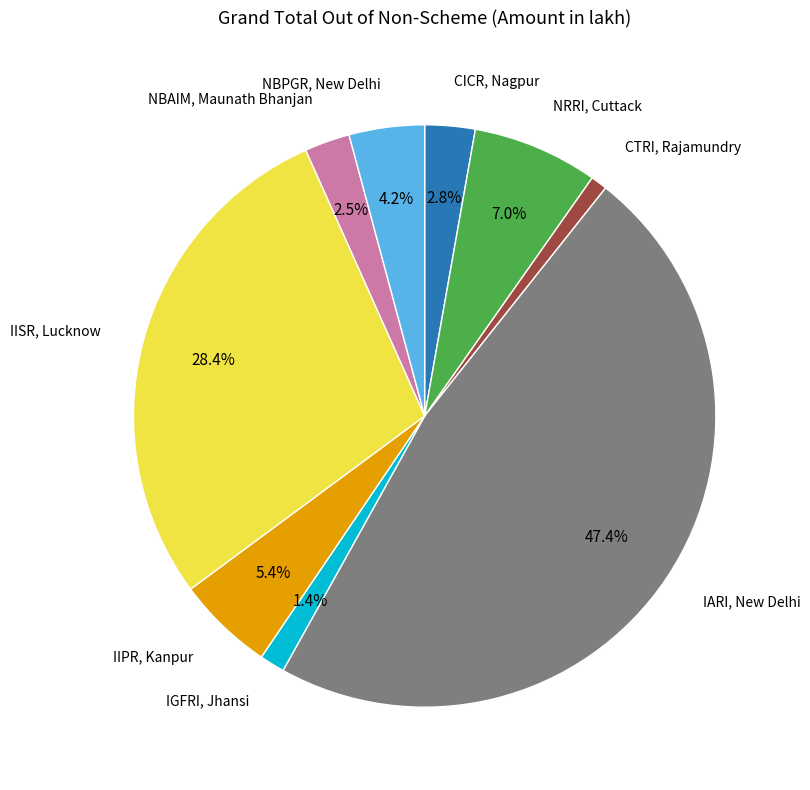

Rank the categories by value from highest to lowest.

IARI, New Delhi, IISR, Lucknow, NRRI, Cuttack, IIPR, Kanpur, NBPGR, New Delhi, CICR, Nagpur, NBAIM, Maunath Bhanjan, IGFRI, Jhansi, CTRI, Rajamundry